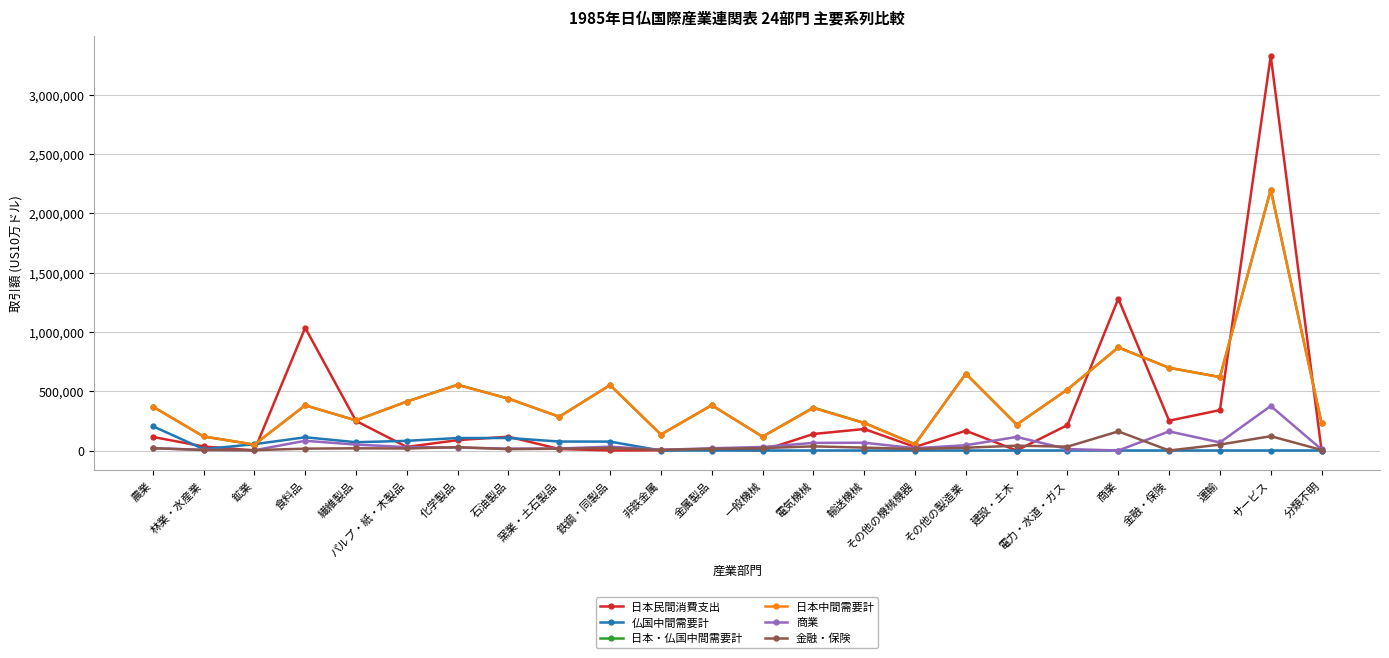

What position from the left is 食料品?

4